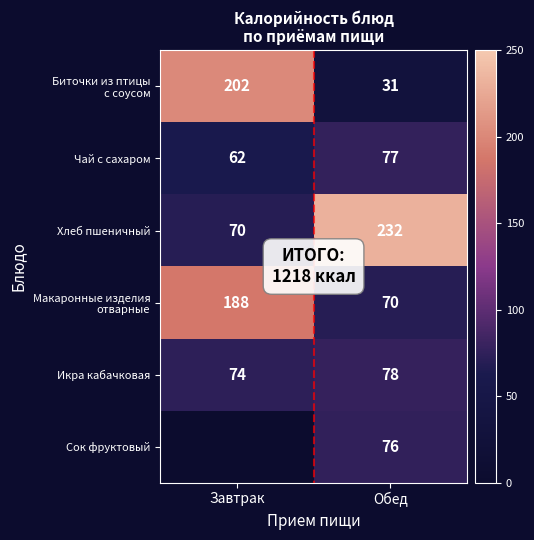

What is the sum of the Хлеб пшеничный values at Завтрак and Обед?

302